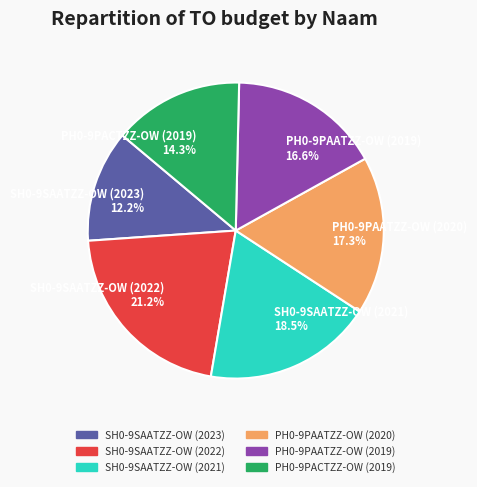

Rank the categories by value from lowest to highest.

SH0-9SAATZZ-OW (2023), PH0-9PACTZZ-OW (2019), PH0-9PAATZZ-OW (2019), PH0-9PAATZZ-OW (2020), SH0-9SAATZZ-OW (2021), SH0-9SAATZZ-OW (2022)